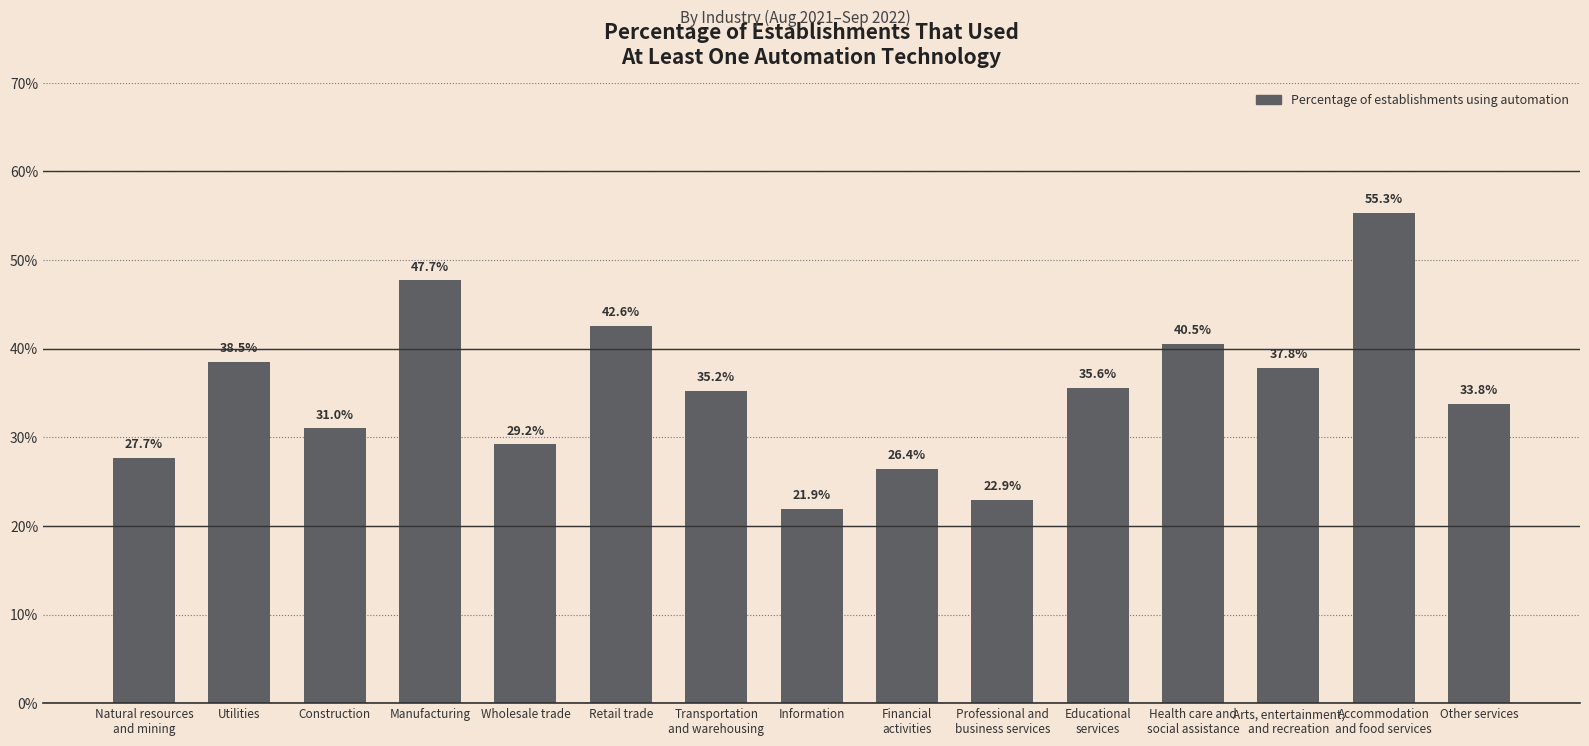

What is the label of the 4th bar from the right?

Health care and
social assistance